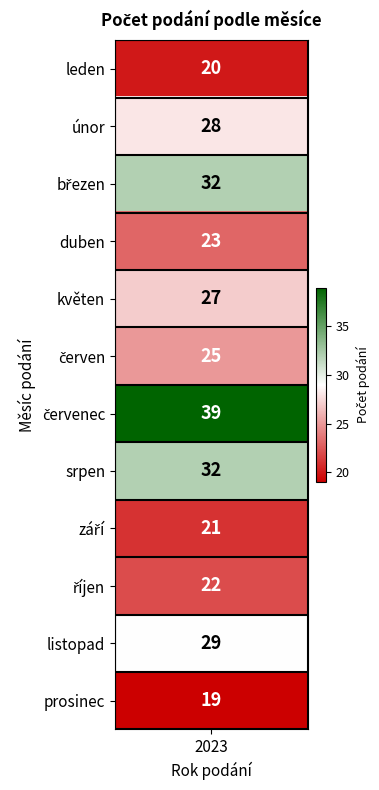

What is the ratio of the value at květen to the value at březen?

0.8